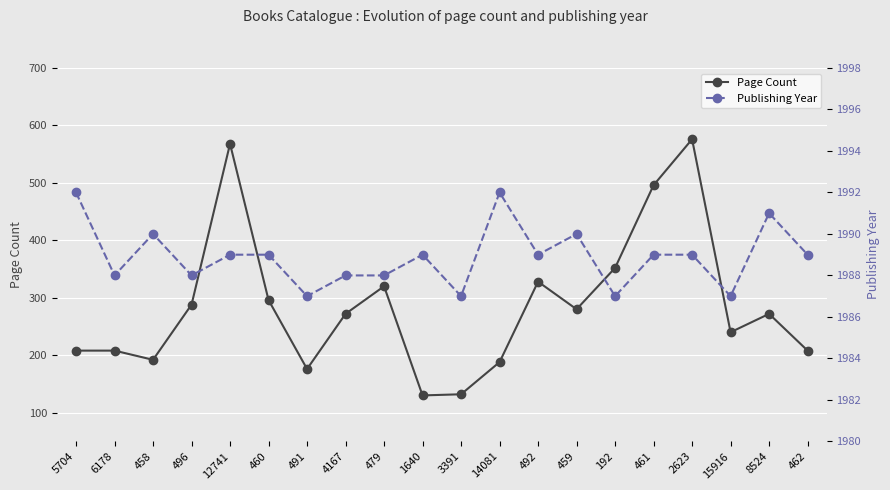

At which category does Page Count reach its first local peak?

12741